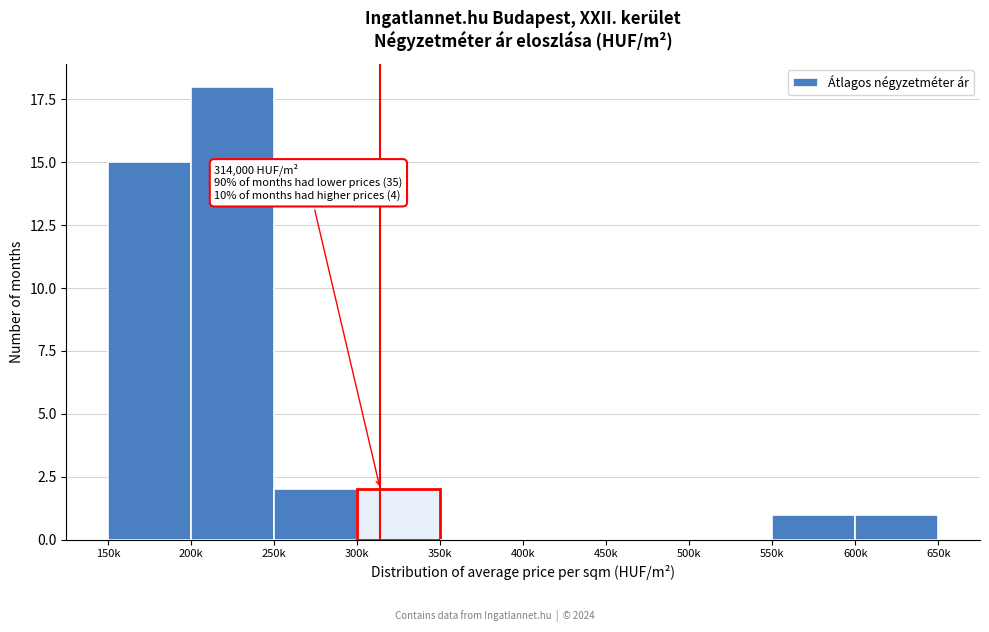

Reading right to left, list all the values displayed in this chart.

600k=1	550k=1	500k=0	450k=0	400k=0	350k=0	300k=2	250k=2	200k=18	150k=15